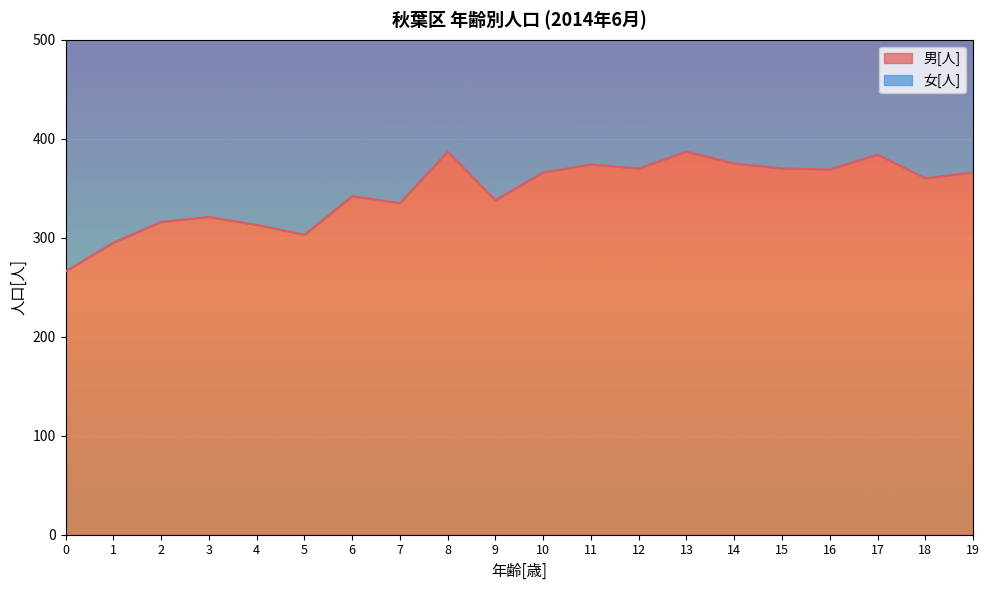

List the labels in order of value, largest first.

8, 13, 17, 14, 11, 12, 15, 16, 10, 19, 18, 6, 9, 7, 3, 2, 4, 5, 1, 0